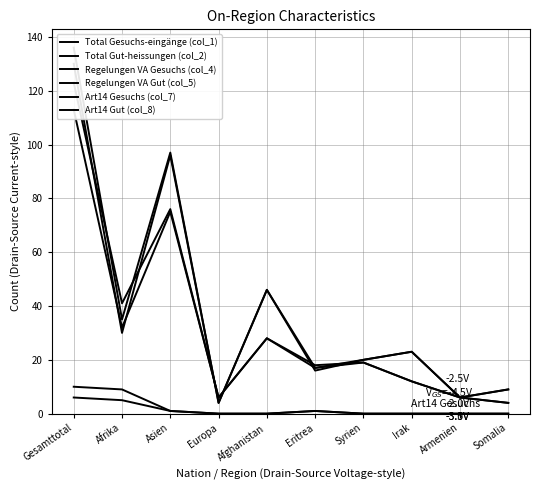

How many series are shown in this chart?

6